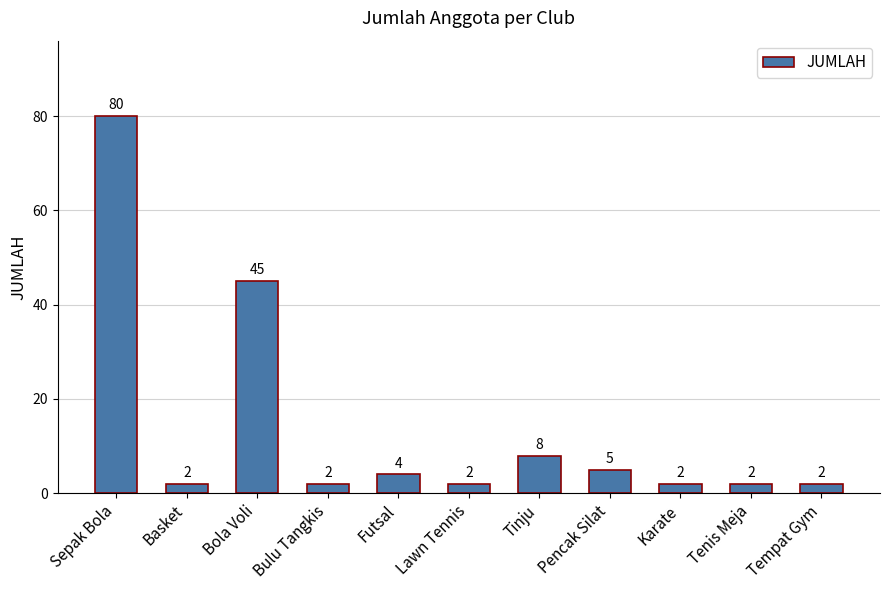

Reading left to right, extract all data points from this chart.

80	2	45	2	4	2	8	5	2	2	2